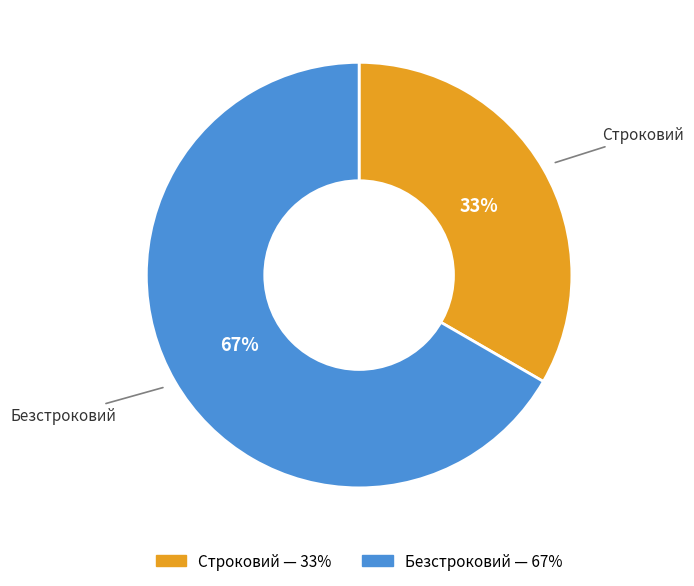

Do Строковий and Безстроковий together represent more than half of the pie?

Yes